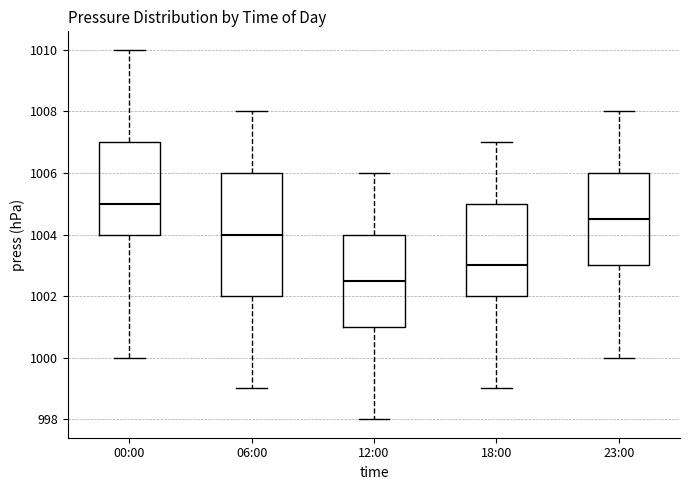

Comparing the boxes themselves (not the whiskers), which one is the tallest?

06:00